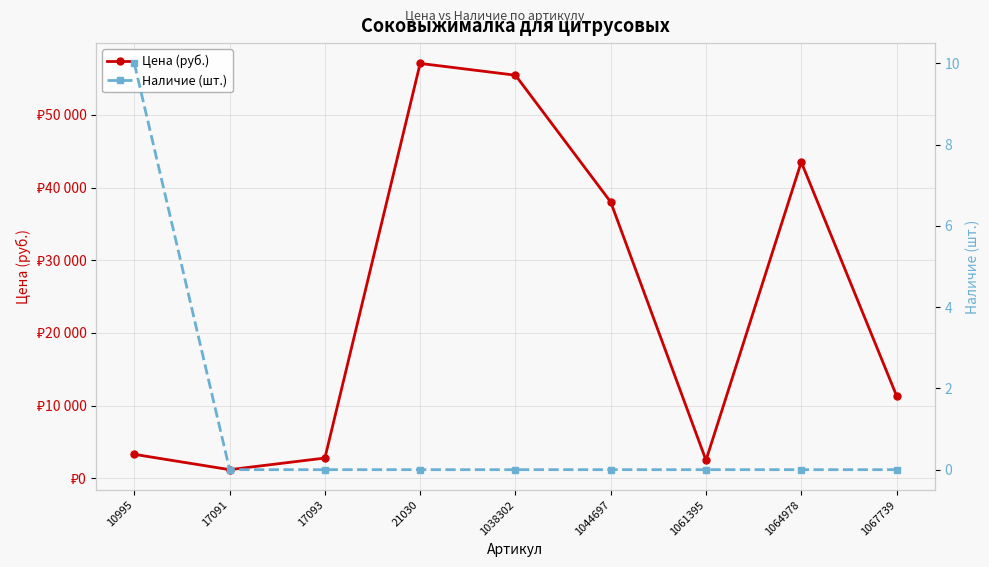

Rank the series by their average value, from lowest to highest.

Наличие (шт.), Цена (руб.)